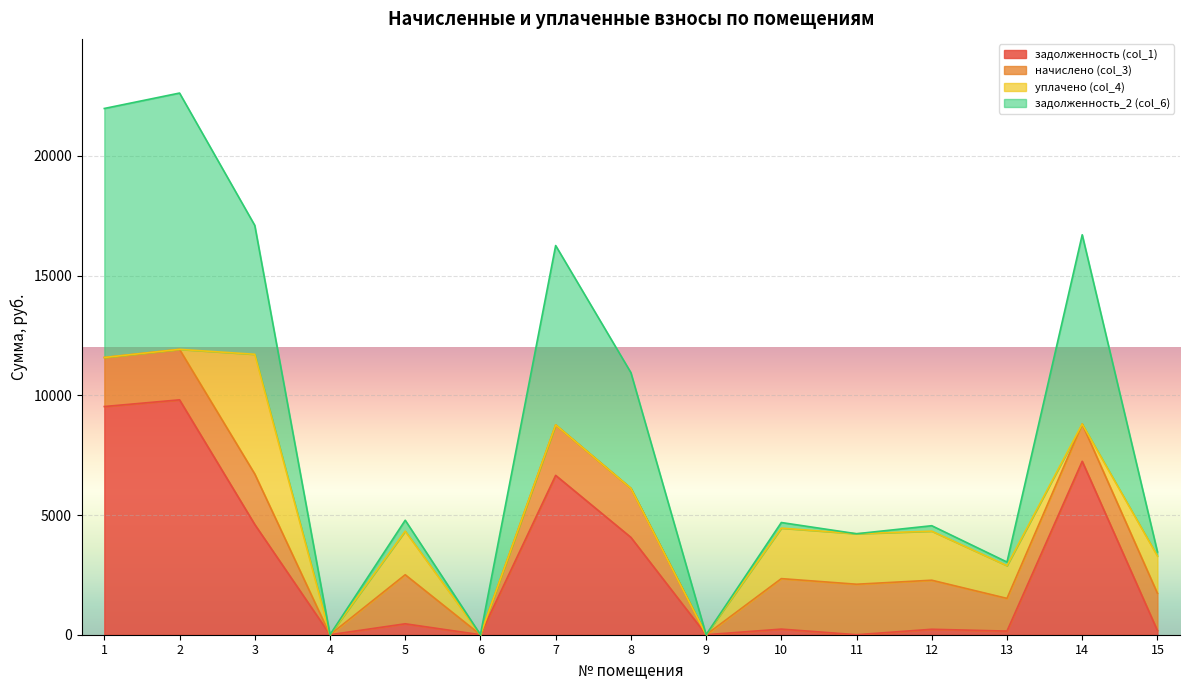

True or false: задолженность (col_1) and задолженность_2 (col_6) intersect in this chart.

False